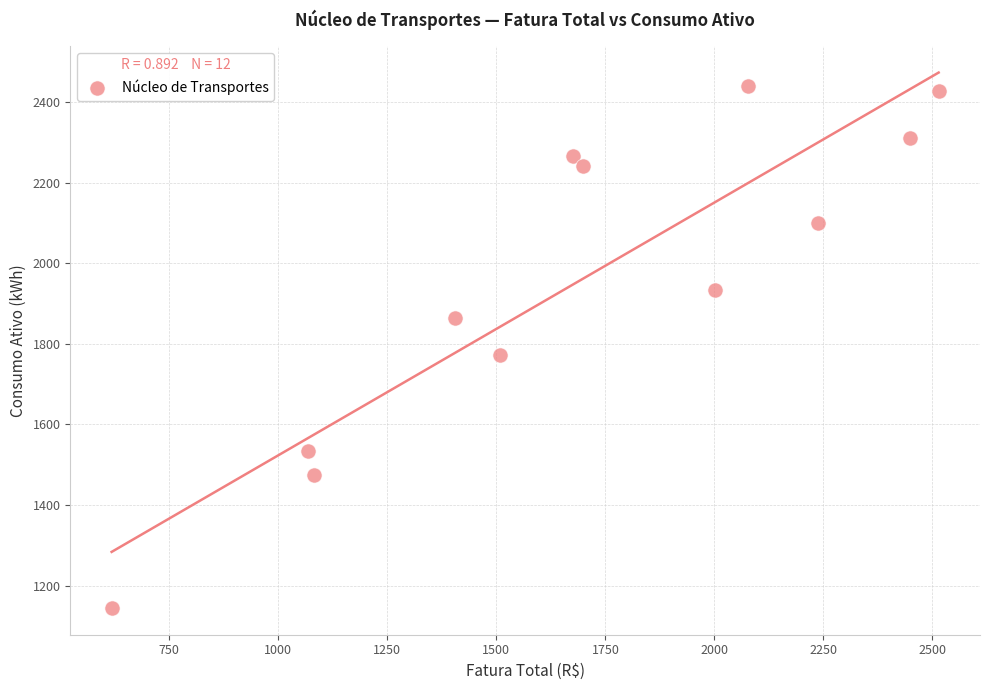

What Y value in the scatter plot is closest to 1792?

1773